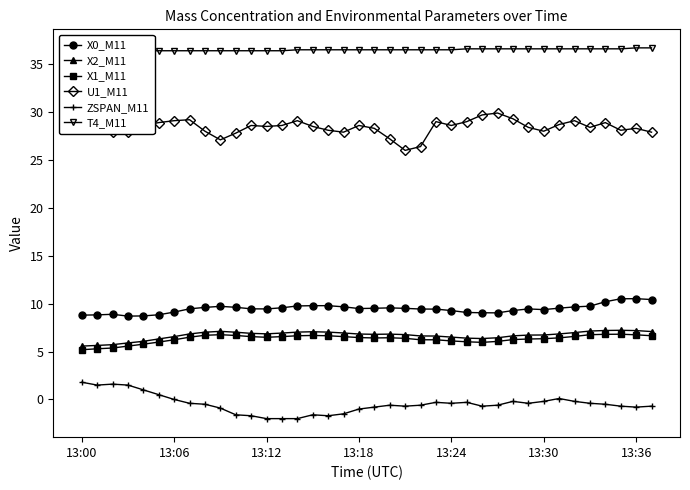

What is the minimum value shown in the chart?

-2.0